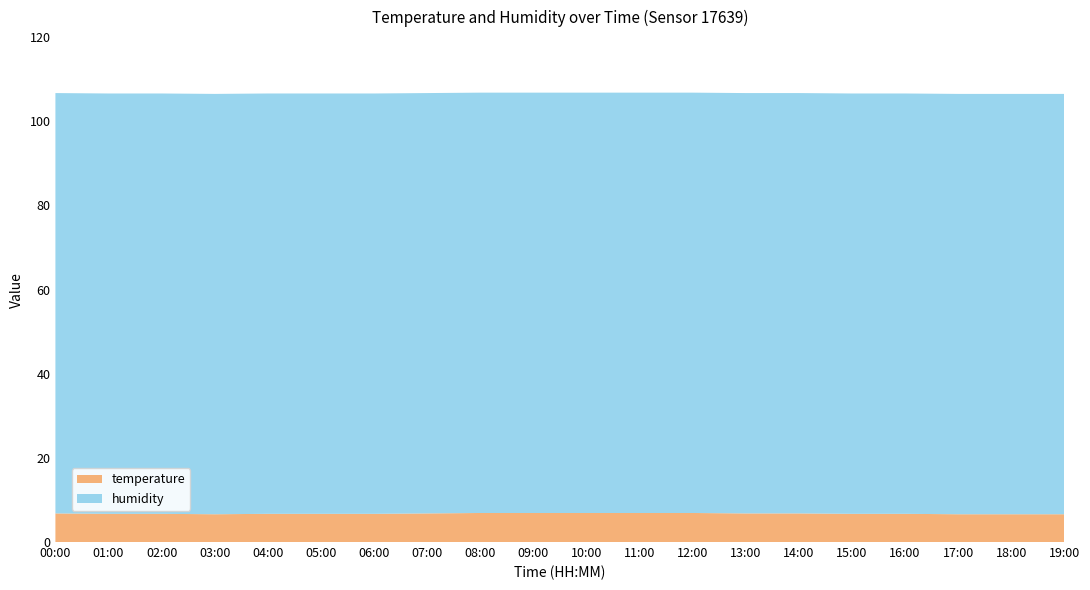

Reading left to right, list all the values displayed in this chart.

humidity: 00:00=99.9	01:00=99.9	02:00=99.9	03:00=99.9	04:00=99.9	05:00=99.9	06:00=99.9	07:00=99.9	08:00=99.9	09:00=99.9	10:00=99.9	11:00=99.9	12:00=99.9	13:00=99.9	14:00=99.9	15:00=99.9	16:00=99.9	17:00=99.9	18:00=99.9	19:00=99.9
temperature: 00:00=6.8	01:00=6.7	02:00=6.7	03:00=6.6	04:00=6.7	05:00=6.7	06:00=6.7	07:00=6.8	08:00=6.9	09:00=6.9	10:00=6.9	11:00=6.9	12:00=6.9	13:00=6.8	14:00=6.8	15:00=6.7	16:00=6.7	17:00=6.6	18:00=6.6	19:00=6.6